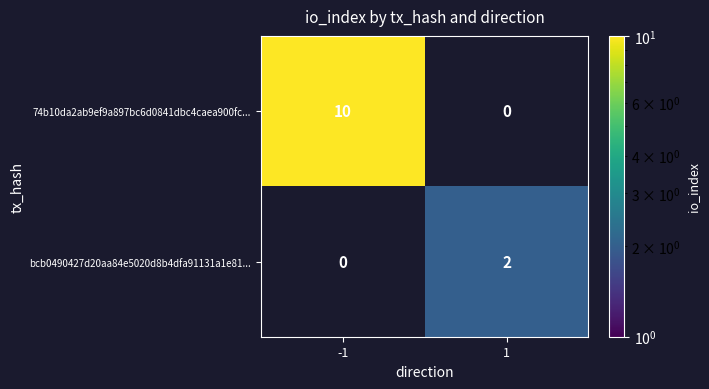

The value of 74b10da2ab9ef9a897bc6d0841dbc4caea900fc... at -1 is 17.0. True or false?

False